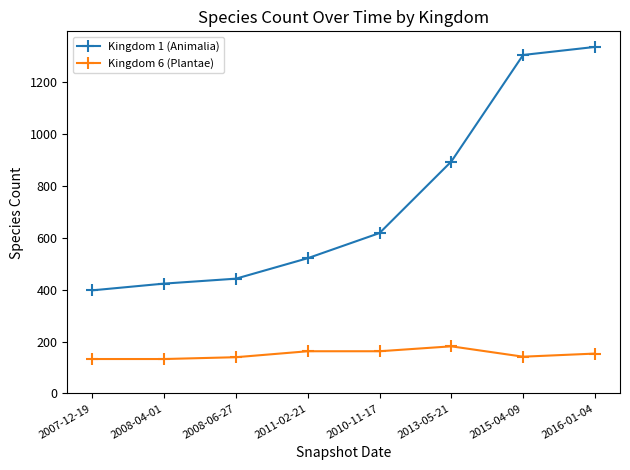

Between 2011-02-21 and 2016-01-04, which series saw the biggest shift?

Kingdom 1 (Animalia)